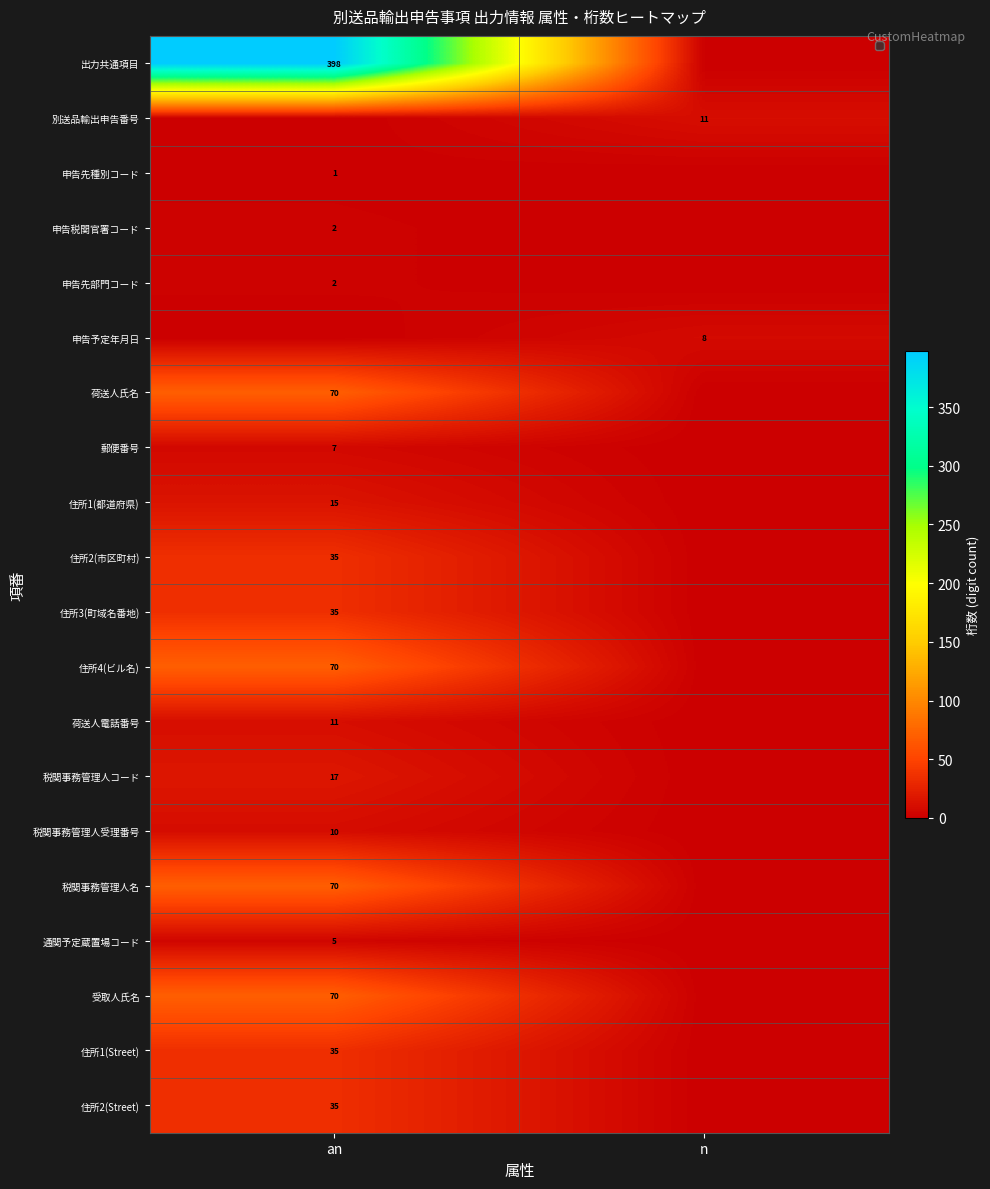

The 申告予定年月日 series shows 8 at n. True or false?

True